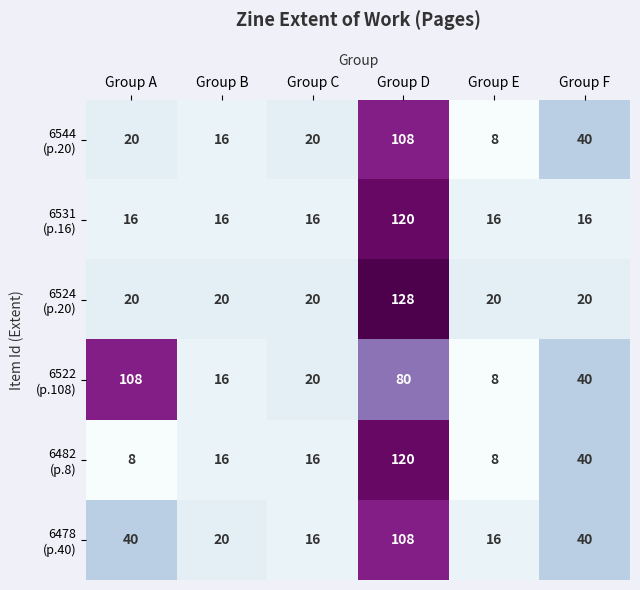

How many categories are shown in the chart?

6